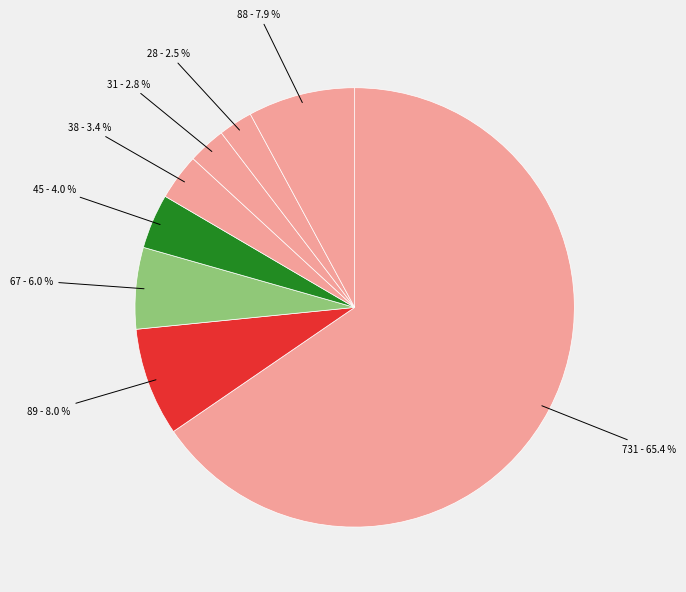

Count the number of slices in the pie.

8